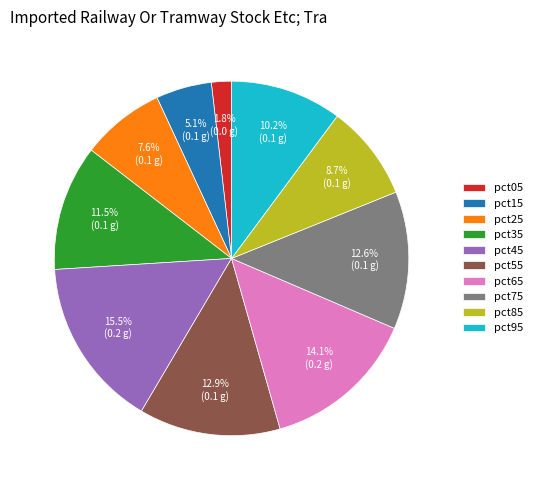

What is the smallest slice in the pie chart?

pct05